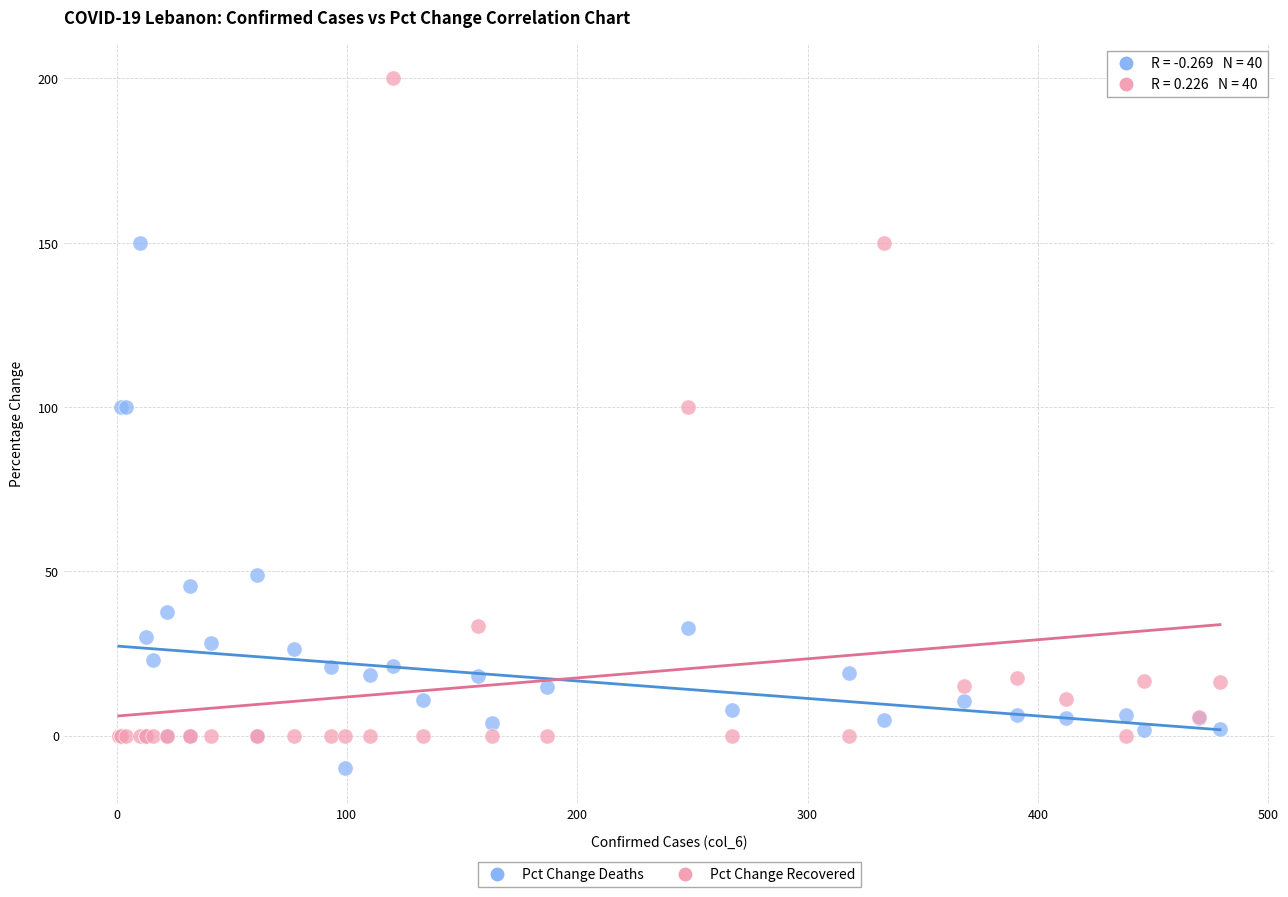

Which series contains the highest Y value?

Pct Change Recovered